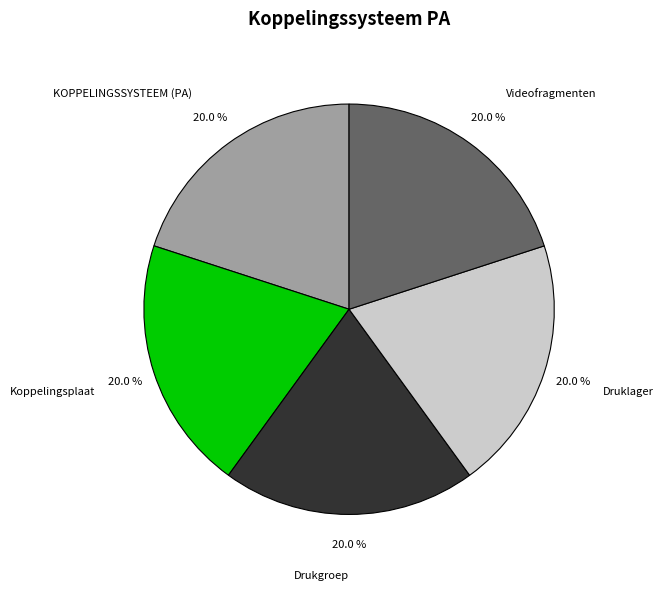

Is there a majority slice in this chart?

No